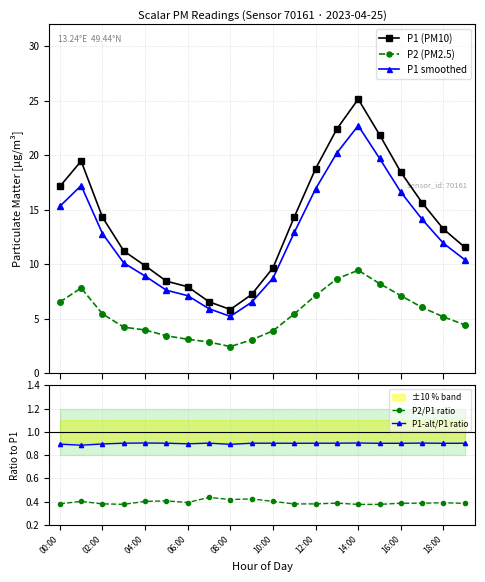

How many series are shown in this chart?

5